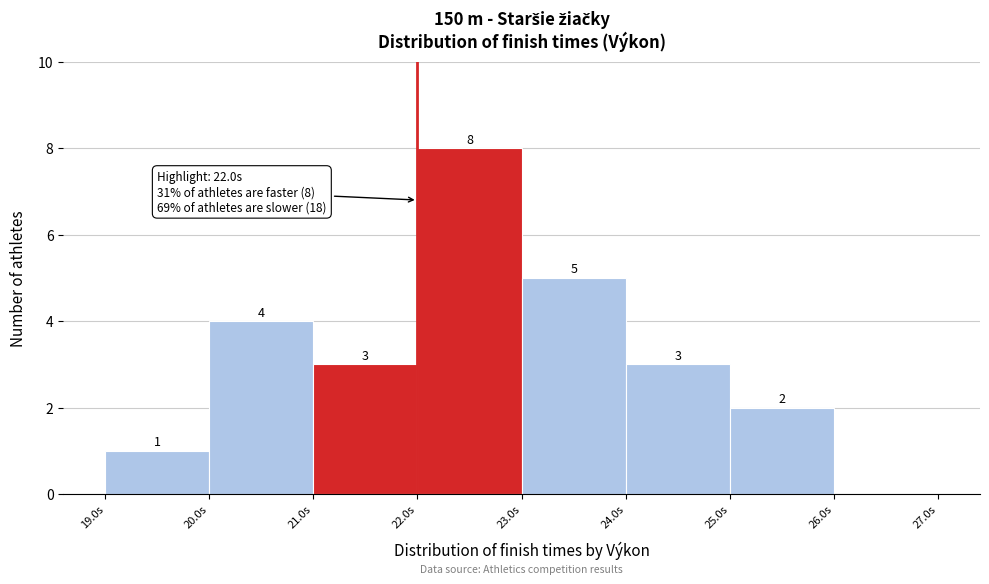

Which range on the x-axis has the tallest bar?

22 to 23